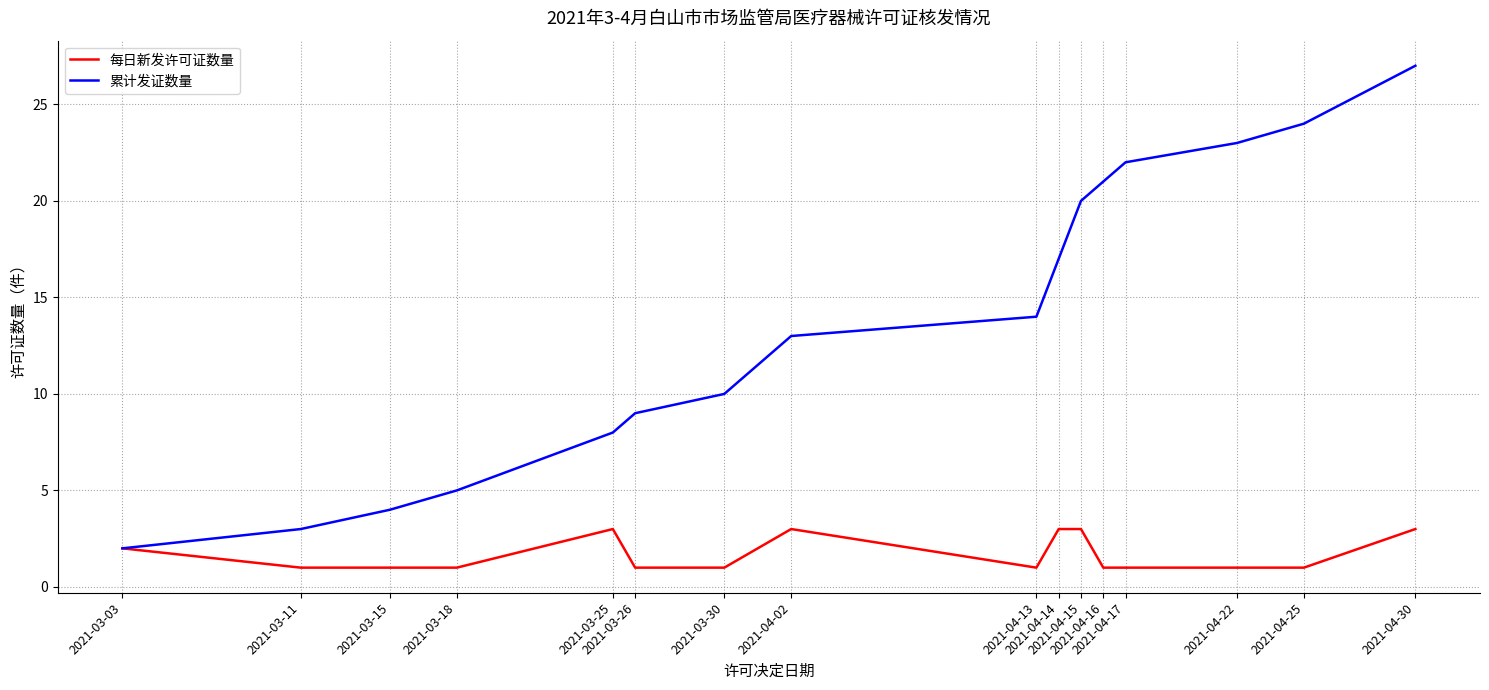

What is the greatest value displayed?

27